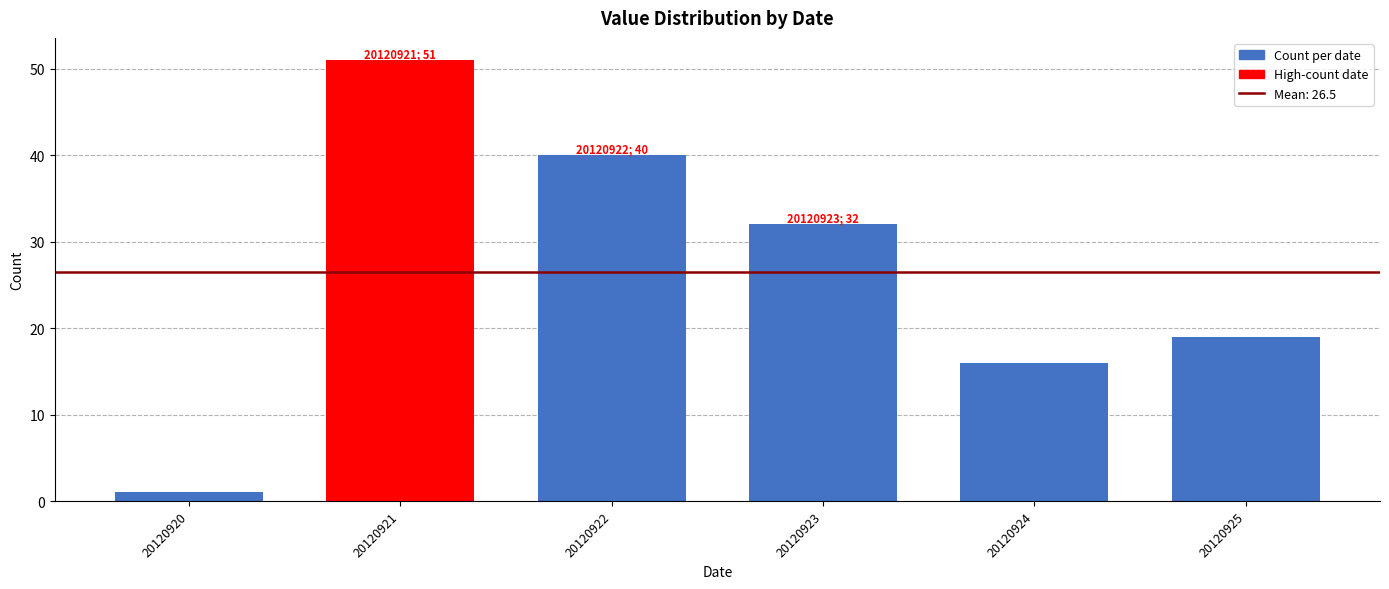

Reading left to right, what are all the values shown in this chart?

1	51	40	32	16	19